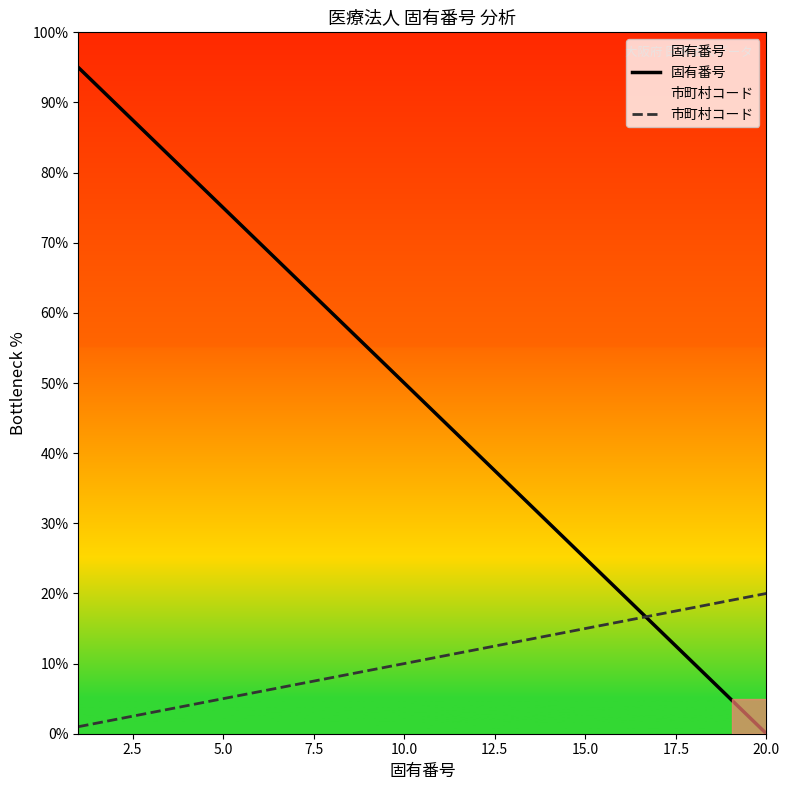

True or false: 市町村コード has a value of 22.6 at 15.0.

False